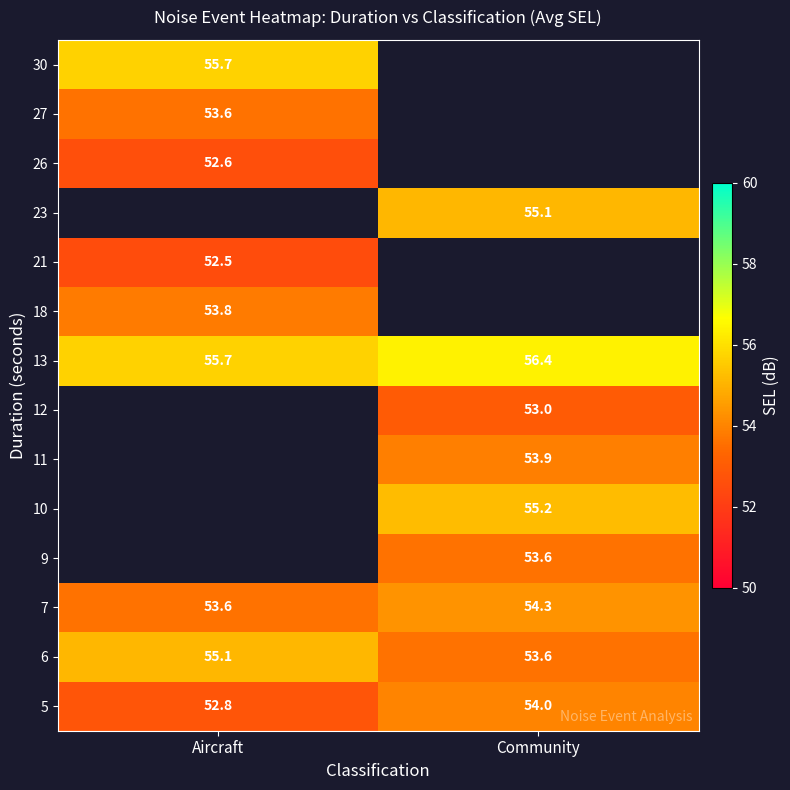

How many data points in 6 are less than 55?

1